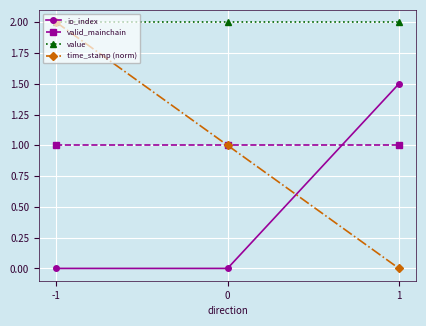

Which series changed the most between 0 and 1?

io_index